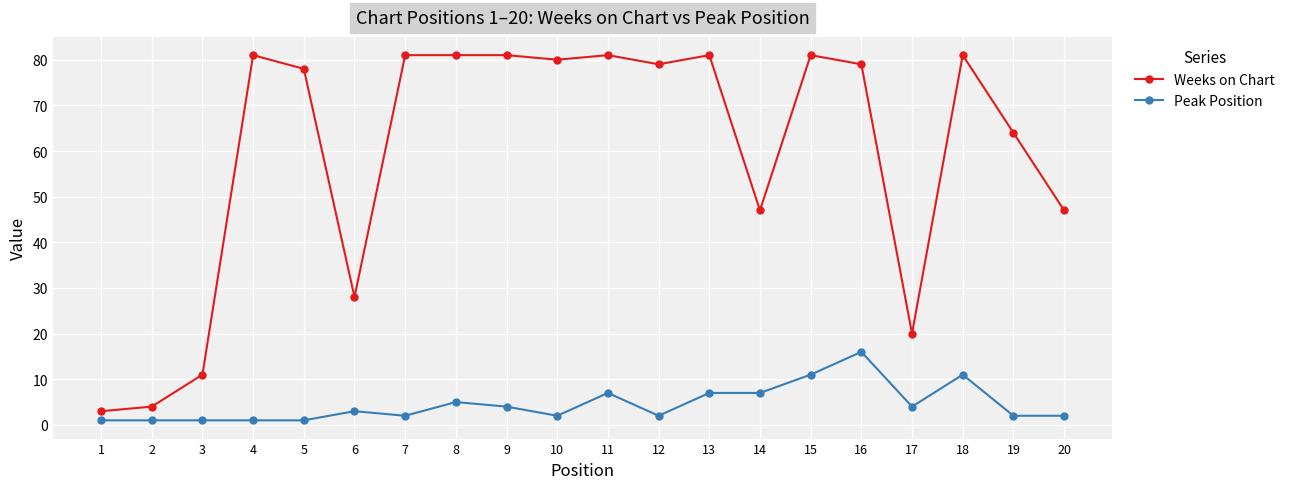

What is the difference between the highest and lowest values at 15?

70